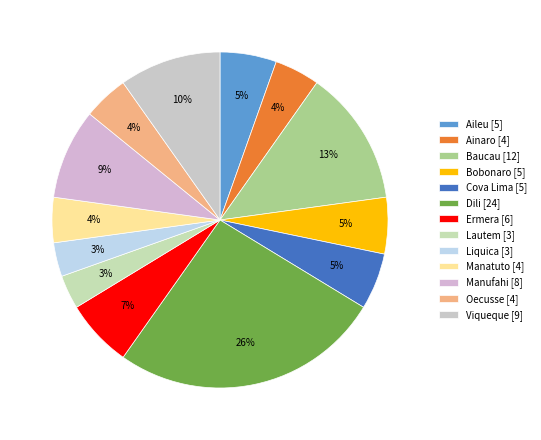

To the nearest percent, what is the average slice percentage?

8%